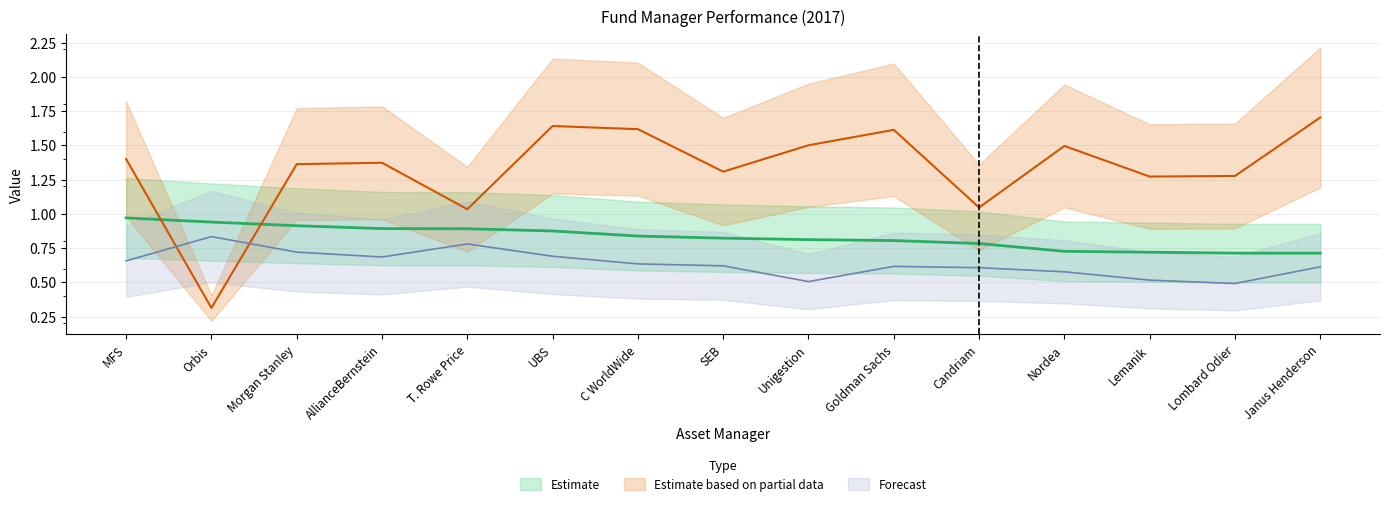

At which category is the sum across all series the highest?

UBS